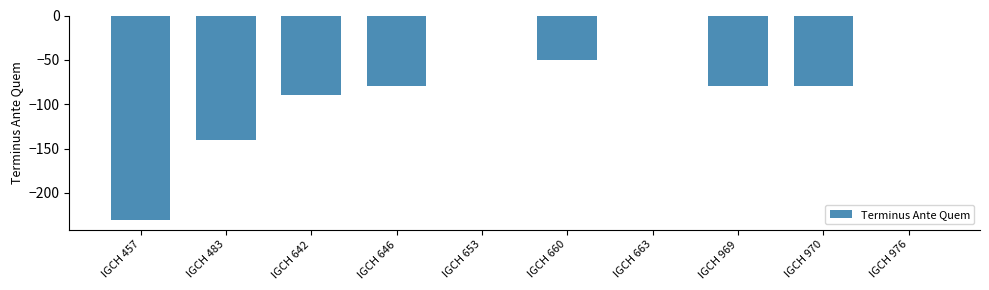

True or false: the data shows -115 at IGCH 646.

False